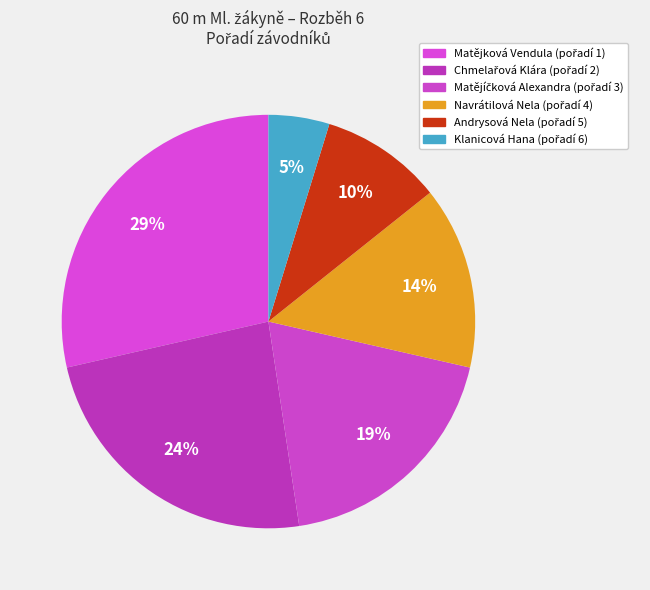

How many slices are in this pie chart?

6